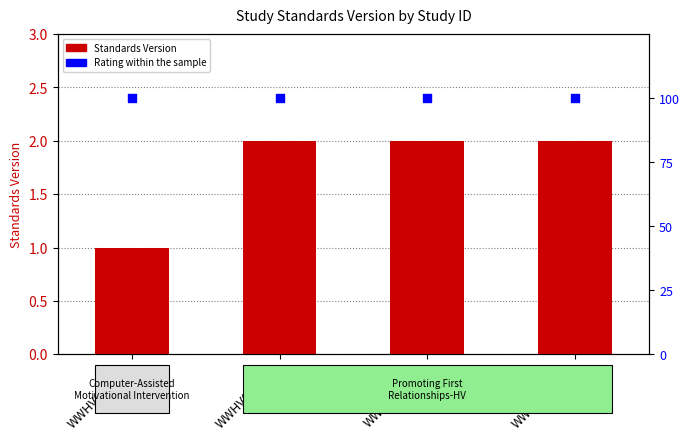

Which series contains the highest Y value?

Rating (High=100)